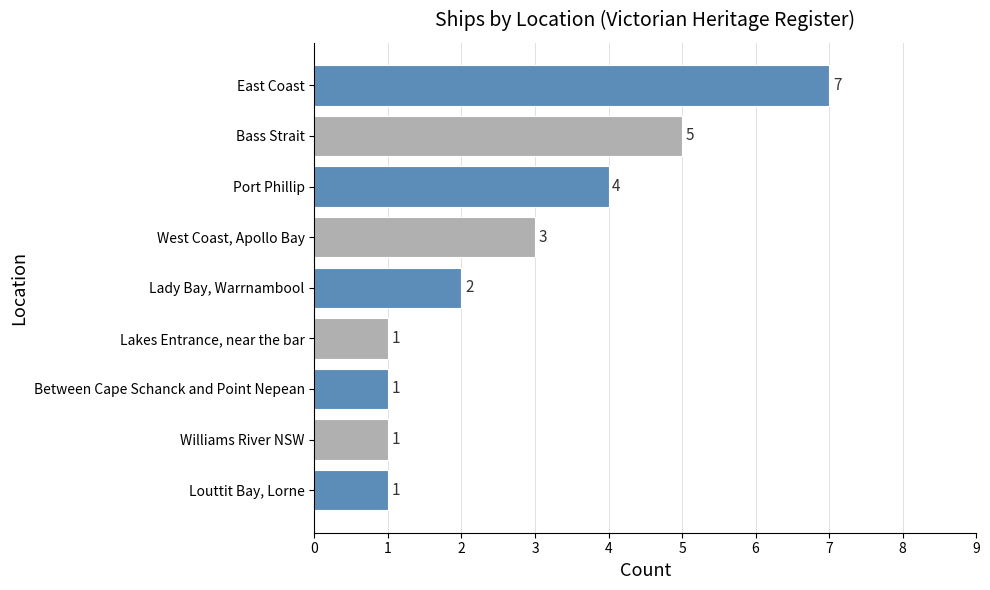

What is the sum of all values?

25